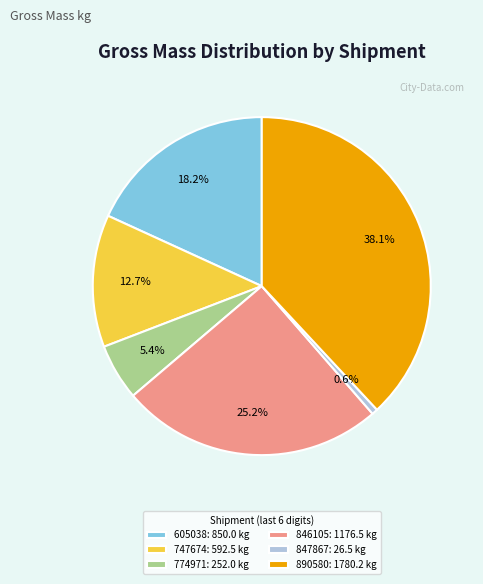

Rank the categories by value from highest to lowest.

890580: 1780.2 kg, 846105: 1176.5 kg, 605038: 850.0 kg, 747674: 592.5 kg, 774971: 252.0 kg, 847867: 26.5 kg